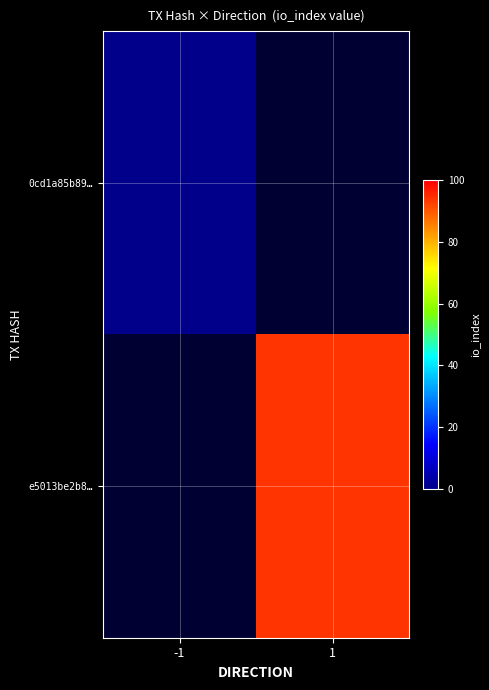

The value of 0cd1a85b89… at -1 is 0.0. True or false?

True